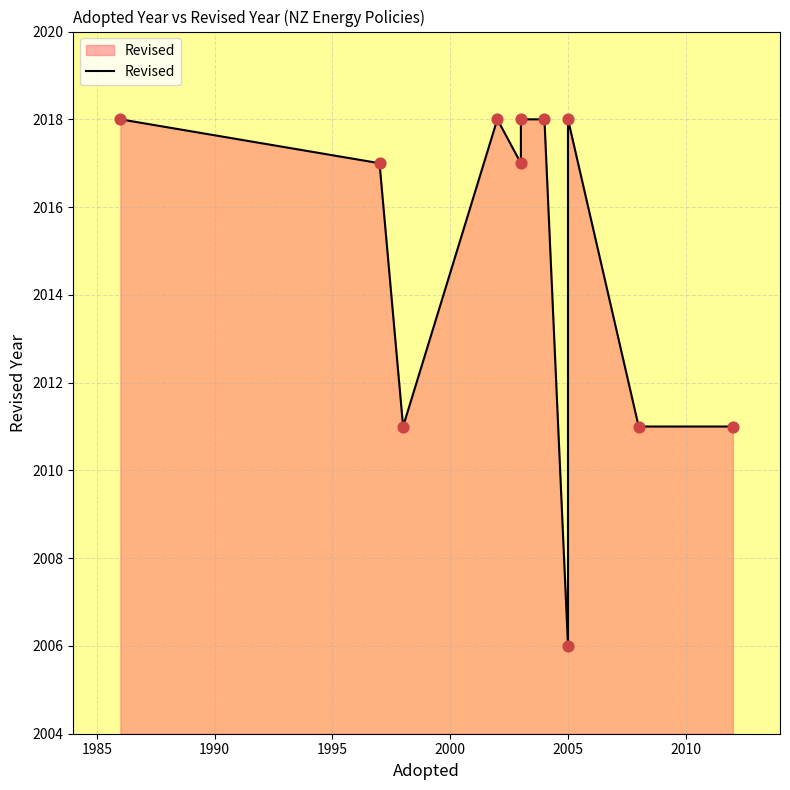

Approximately how many times larger is the value at 8 compared to 1990?

1.0